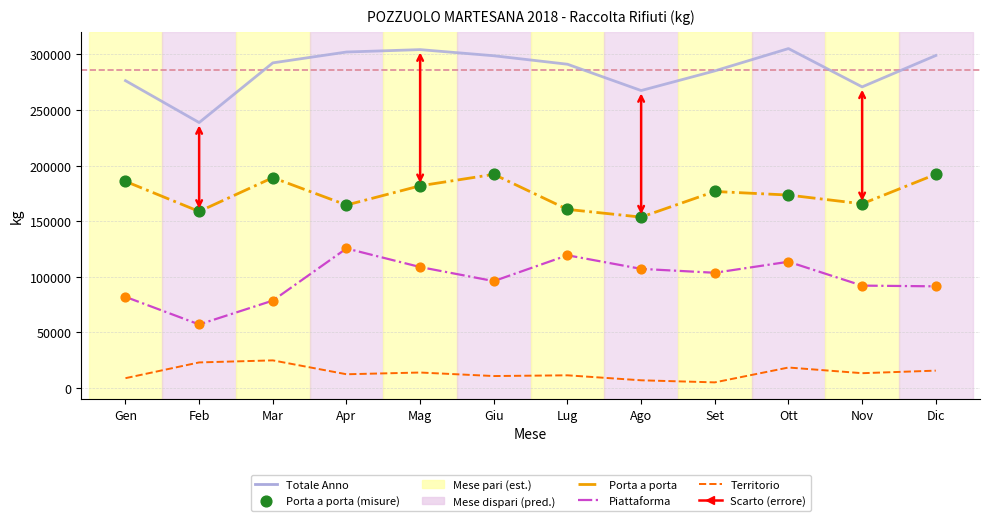

At how many categories does at least one series exceed 99590?

12